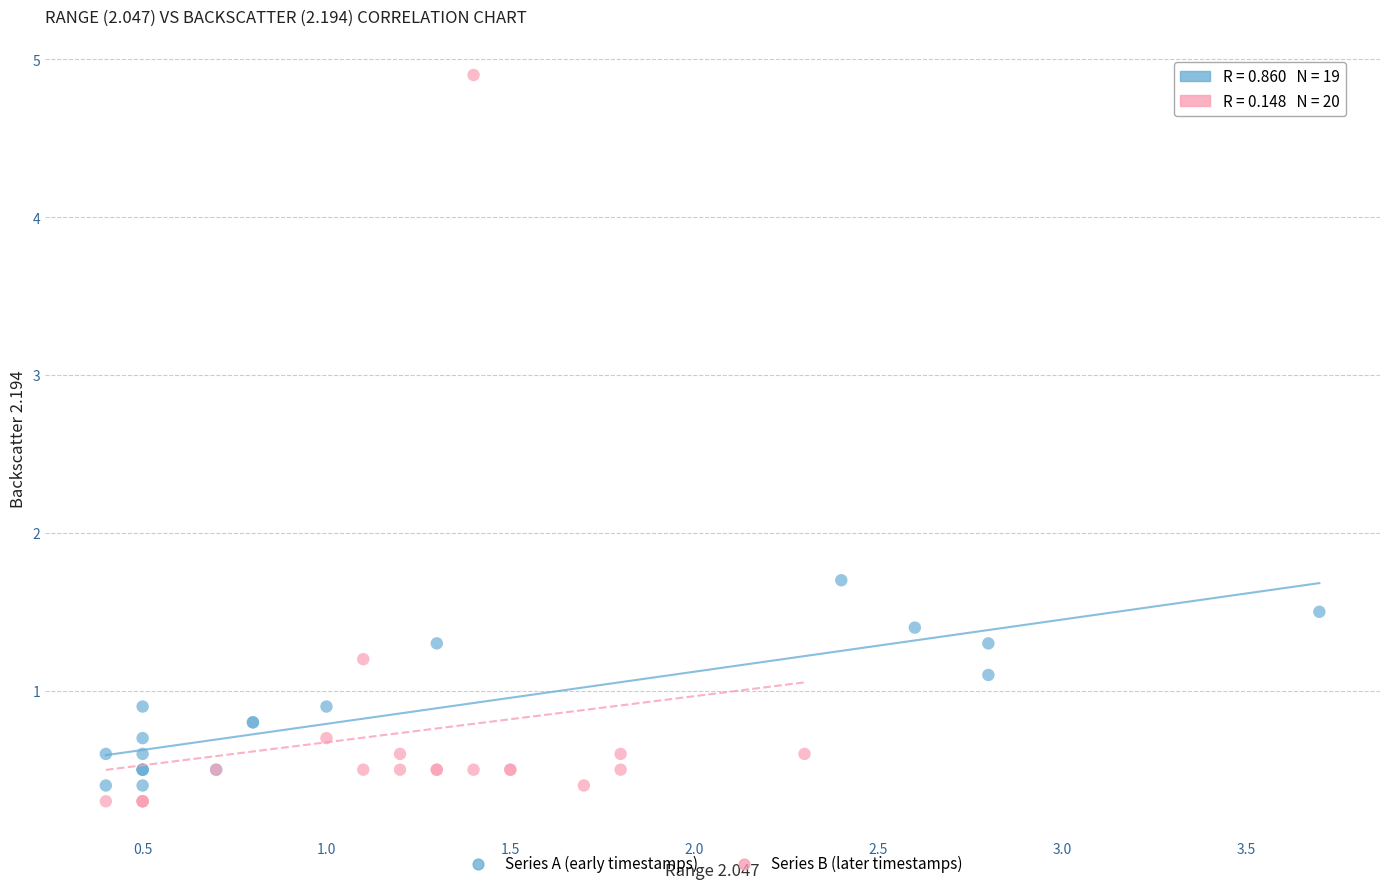

Which series has the largest Y range (max minus min)?

Series B (later timestamps)